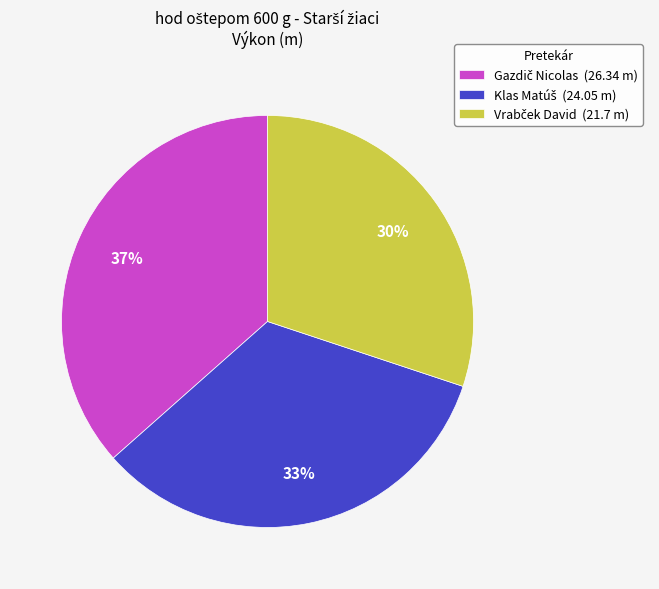

Is there a majority slice in this chart?

No